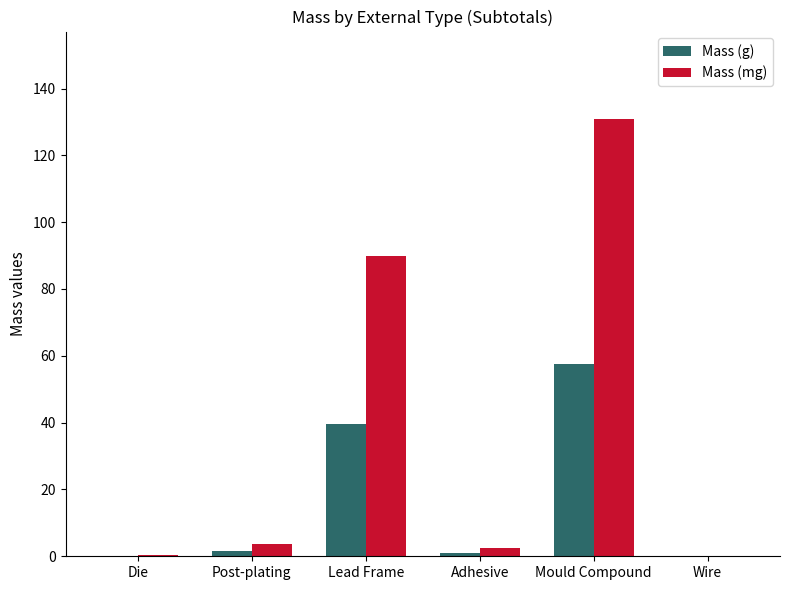

Between Lead Frame and Wire, which series saw the biggest shift?

Mass (mg)